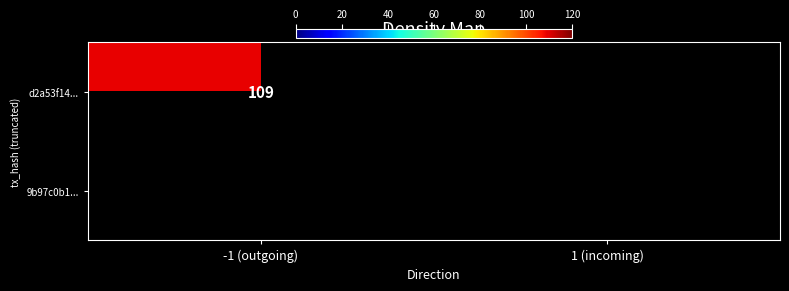

The value of 9b97c0b1ee647d8013cc893bafa1071d0fc36c6 at io_index is -1. True or false?

False